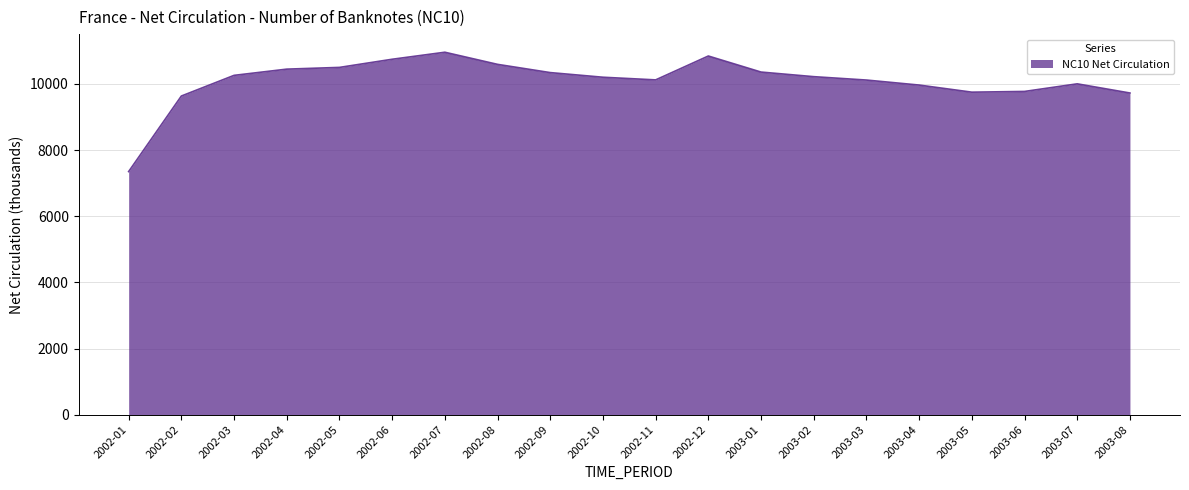

What position from the left is 2002-09?

9